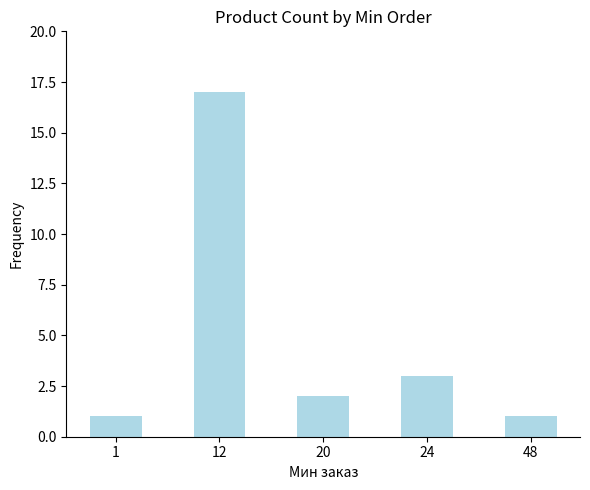

How many distinct data groups are displayed?

1